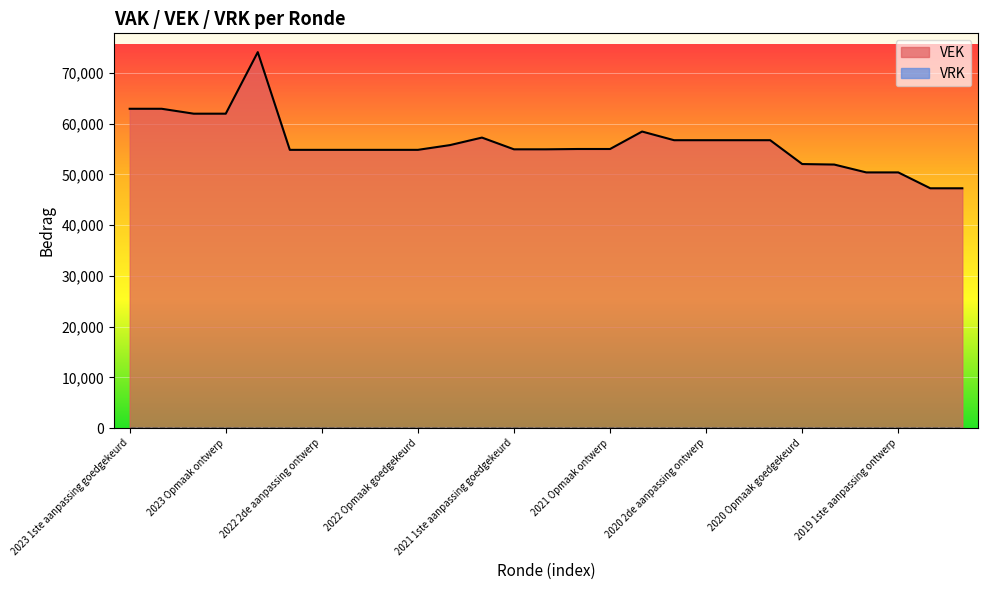

True or false: the data has more than 1 interior local peaks.

True